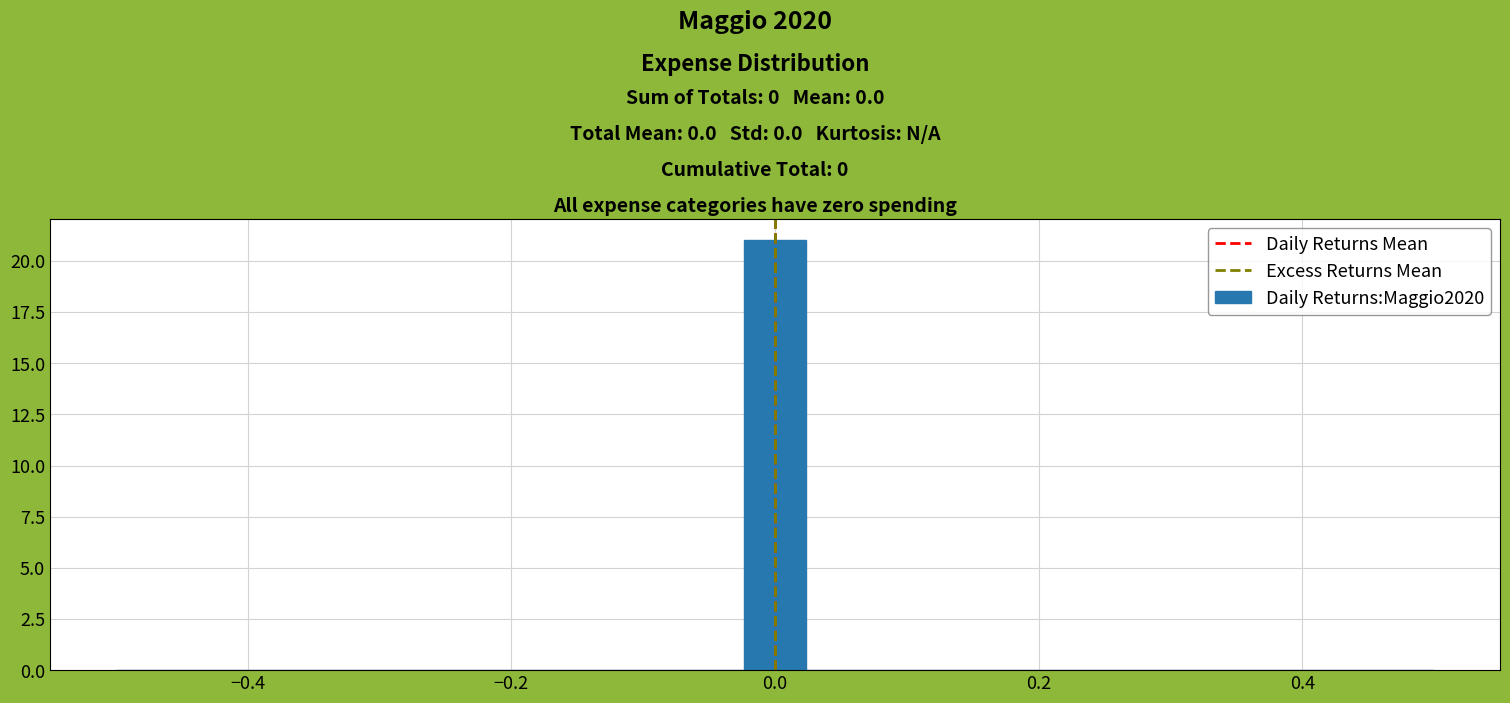

Around what value on the x-axis is the tallest bar? Give the approximate position of its centre, as read against the axis.

0.00